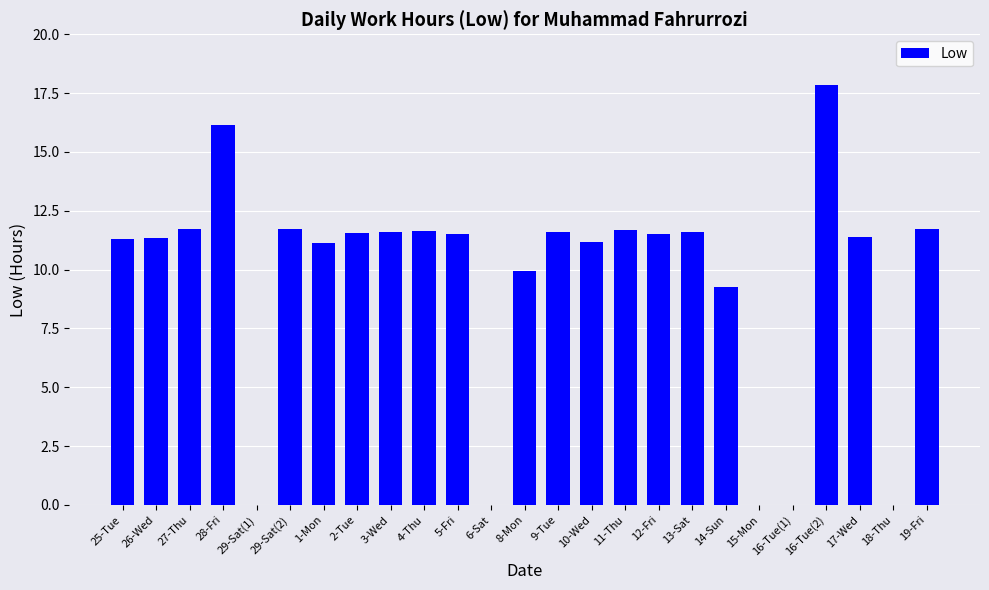

What is the change in value from 4-Thu to 8-Mon?

-1.7